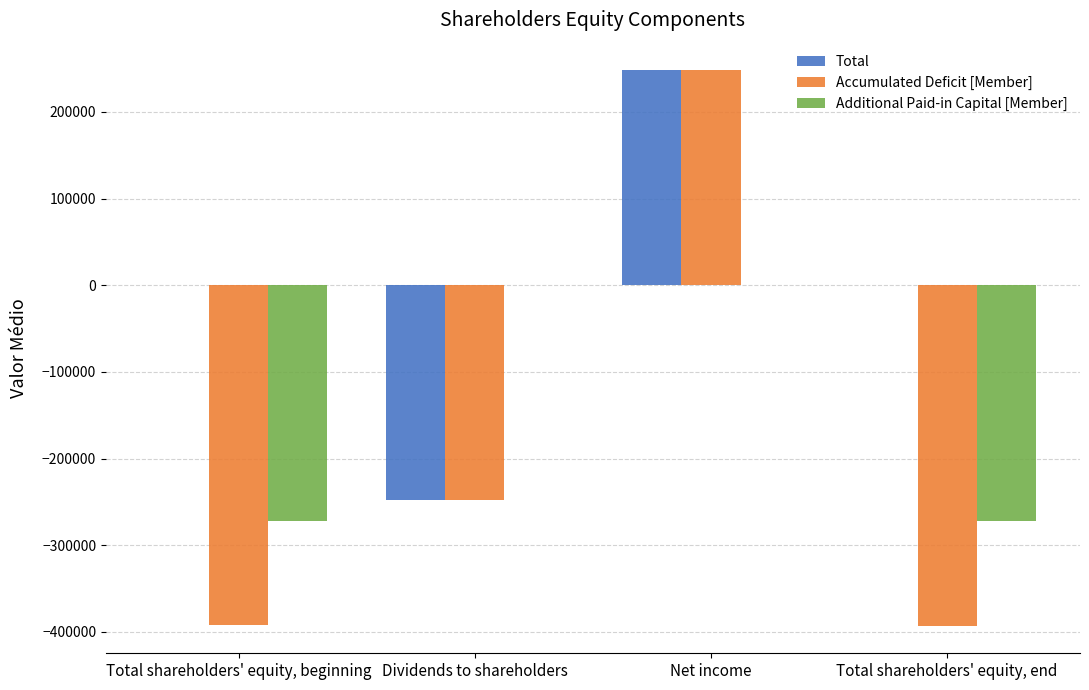

What value does the Accumulated Deficit [Member] series have at Total shareholders' equity, end, to the nearest 50?

-392650